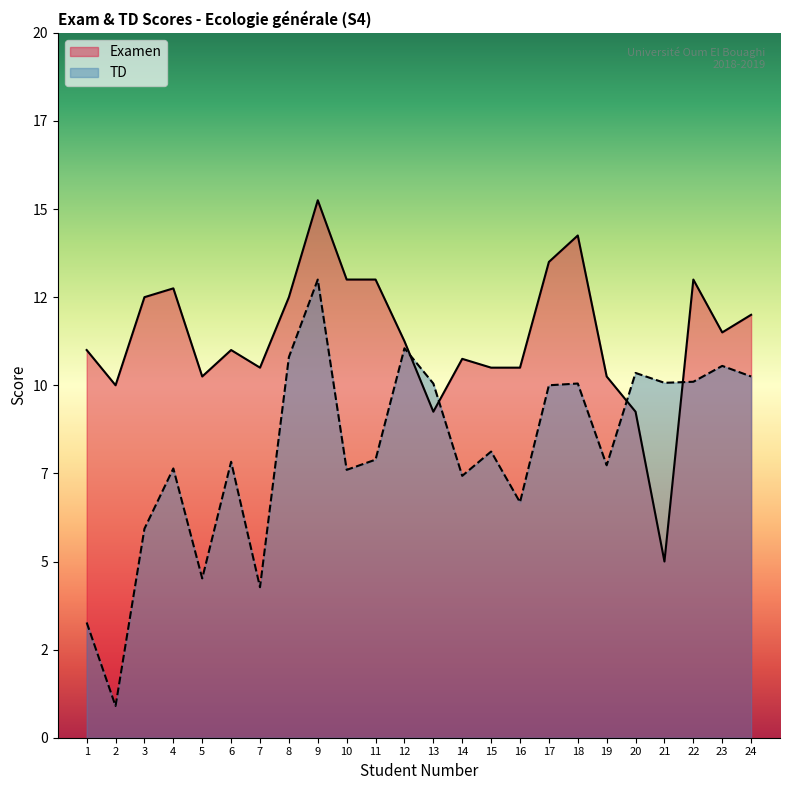

How many data points in Examen are above 11?

12